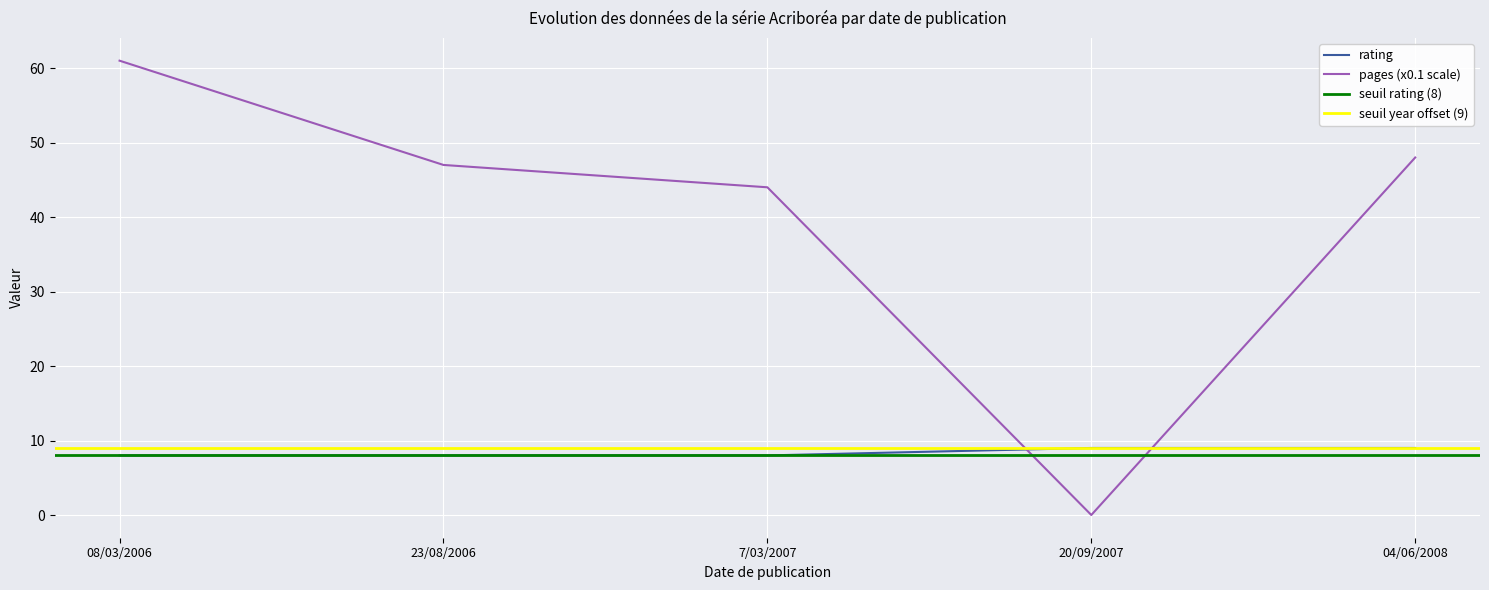

Reading left to right, transcribe all the data shown in this chart.

rating: 08/03/2006=8	23/08/2006=8	7/03/2007=8	20/09/2007=9	04/06/2008=9
pages: 08/03/2006=61	23/08/2006=47	7/03/2007=44	20/09/2007=0	04/06/2008=48